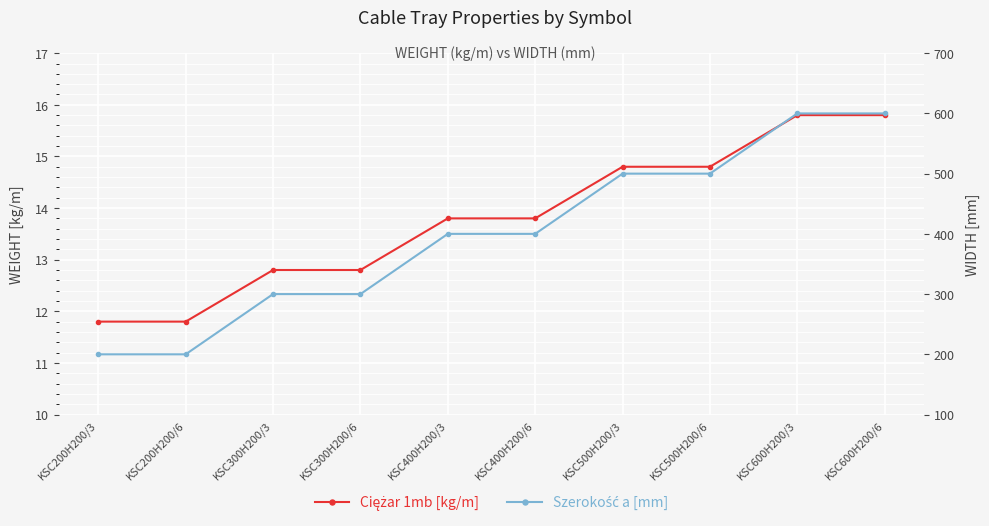

Which has a higher value, KSC400H200/3 or KSC200H200/3?

KSC400H200/3